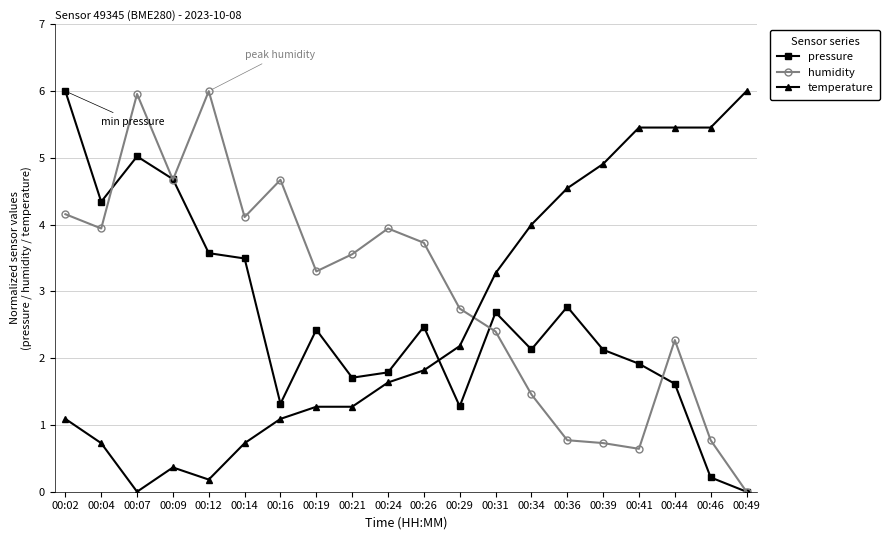

Rank the series at 00:41 from highest to lowest value.

temperature, pressure, humidity